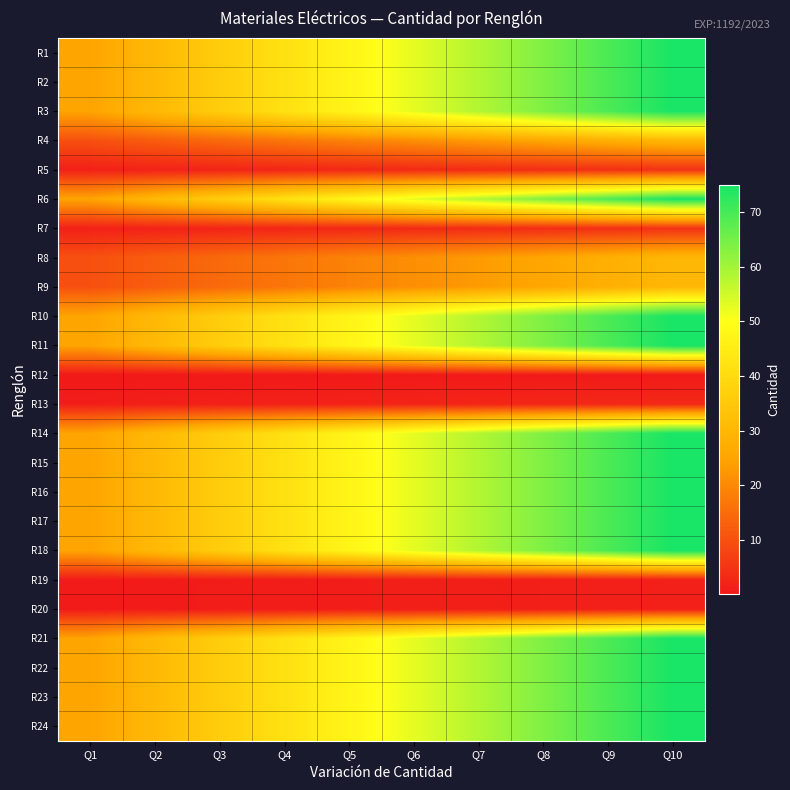

Reading right to left, extract all data points from this chart.

R1: Q10=75.0	Q9=69.4	Q8=63.9	Q7=58.3	Q6=52.8	Q5=47.2	Q4=41.7	Q3=36.1	Q2=30.6	Q1=25.0
R2: Q10=75.0	Q9=69.4	Q8=63.9	Q7=58.3	Q6=52.8	Q5=47.2	Q4=41.7	Q3=36.1	Q2=30.6	Q1=25.0
R3: Q10=75.0	Q9=69.4	Q8=63.9	Q7=58.3	Q6=52.8	Q5=47.2	Q4=41.7	Q3=36.1	Q2=30.6	Q1=25.0
R4: Q10=30.0	Q9=27.8	Q8=25.6	Q7=23.3	Q6=21.1	Q5=18.9	Q4=16.7	Q3=14.4	Q2=12.2	Q1=10.0
R5: Q10=4.5	Q9=4.2	Q8=3.8	Q7=3.5	Q6=3.2	Q5=2.8	Q4=2.5	Q3=2.2	Q2=1.8	Q1=1.5
R6: Q10=75.0	Q9=69.4	Q8=63.9	Q7=58.3	Q6=52.8	Q5=47.2	Q4=41.7	Q3=36.1	Q2=30.6	Q1=25.0
R7: Q10=4.5	Q9=4.2	Q8=3.8	Q7=3.5	Q6=3.2	Q5=2.8	Q4=2.5	Q3=2.2	Q2=1.8	Q1=1.5
R8: Q10=30.0	Q9=27.8	Q8=25.6	Q7=23.3	Q6=21.1	Q5=18.9	Q4=16.7	Q3=14.4	Q2=12.2	Q1=10.0
R9: Q10=30.0	Q9=27.8	Q8=25.6	Q7=23.3	Q6=21.1	Q5=18.9	Q4=16.7	Q3=14.4	Q2=12.2	Q1=10.0
R10: Q10=75.0	Q9=69.4	Q8=63.9	Q7=58.3	Q6=52.8	Q5=47.2	Q4=41.7	Q3=36.1	Q2=30.6	Q1=25.0
R11: Q10=75.0	Q9=69.4	Q8=63.9	Q7=58.3	Q6=52.8	Q5=47.2	Q4=41.7	Q3=36.1	Q2=30.6	Q1=25.0
R12: Q10=0.3	Q9=0.3	Q8=0.3	Q7=0.2	Q6=0.2	Q5=0.2	Q4=0.2	Q3=0.1	Q2=0.1	Q1=0.1
R13: Q10=3.0	Q9=2.8	Q8=2.6	Q7=2.3	Q6=2.1	Q5=1.9	Q4=1.7	Q3=1.4	Q2=1.2	Q1=1.0
R14: Q10=75.0	Q9=69.4	Q8=63.9	Q7=58.3	Q6=52.8	Q5=47.2	Q4=41.7	Q3=36.1	Q2=30.6	Q1=25.0
R15: Q10=75.0	Q9=69.4	Q8=63.9	Q7=58.3	Q6=52.8	Q5=47.2	Q4=41.7	Q3=36.1	Q2=30.6	Q1=25.0
R16: Q10=75.0	Q9=69.4	Q8=63.9	Q7=58.3	Q6=52.8	Q5=47.2	Q4=41.7	Q3=36.1	Q2=30.6	Q1=25.0
R17: Q10=75.0	Q9=69.4	Q8=63.9	Q7=58.3	Q6=52.8	Q5=47.2	Q4=41.7	Q3=36.1	Q2=30.6	Q1=25.0
R18: Q10=75.0	Q9=69.4	Q8=63.9	Q7=58.3	Q6=52.8	Q5=47.2	Q4=41.7	Q3=36.1	Q2=30.6	Q1=25.0
R19: Q10=1.5	Q9=1.4	Q8=1.3	Q7=1.2	Q6=1.1	Q5=0.9	Q4=0.8	Q3=0.7	Q2=0.6	Q1=0.5
R20: Q10=1.5	Q9=1.4	Q8=1.3	Q7=1.2	Q6=1.1	Q5=0.9	Q4=0.8	Q3=0.7	Q2=0.6	Q1=0.5
R21: Q10=75.0	Q9=69.4	Q8=63.9	Q7=58.3	Q6=52.8	Q5=47.2	Q4=41.7	Q3=36.1	Q2=30.6	Q1=25.0
R22: Q10=75.0	Q9=69.4	Q8=63.9	Q7=58.3	Q6=52.8	Q5=47.2	Q4=41.7	Q3=36.1	Q2=30.6	Q1=25.0
R23: Q10=75.0	Q9=69.4	Q8=63.9	Q7=58.3	Q6=52.8	Q5=47.2	Q4=41.7	Q3=36.1	Q2=30.6	Q1=25.0
R24: Q10=75.0	Q9=69.4	Q8=63.9	Q7=58.3	Q6=52.8	Q5=47.2	Q4=41.7	Q3=36.1	Q2=30.6	Q1=25.0